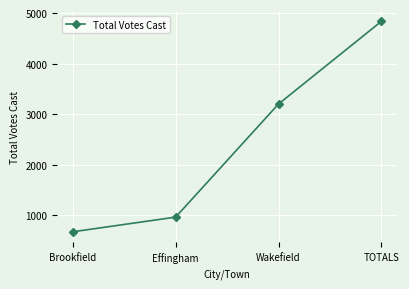

Which has a higher value, TOTALS or Brookfield?

TOTALS